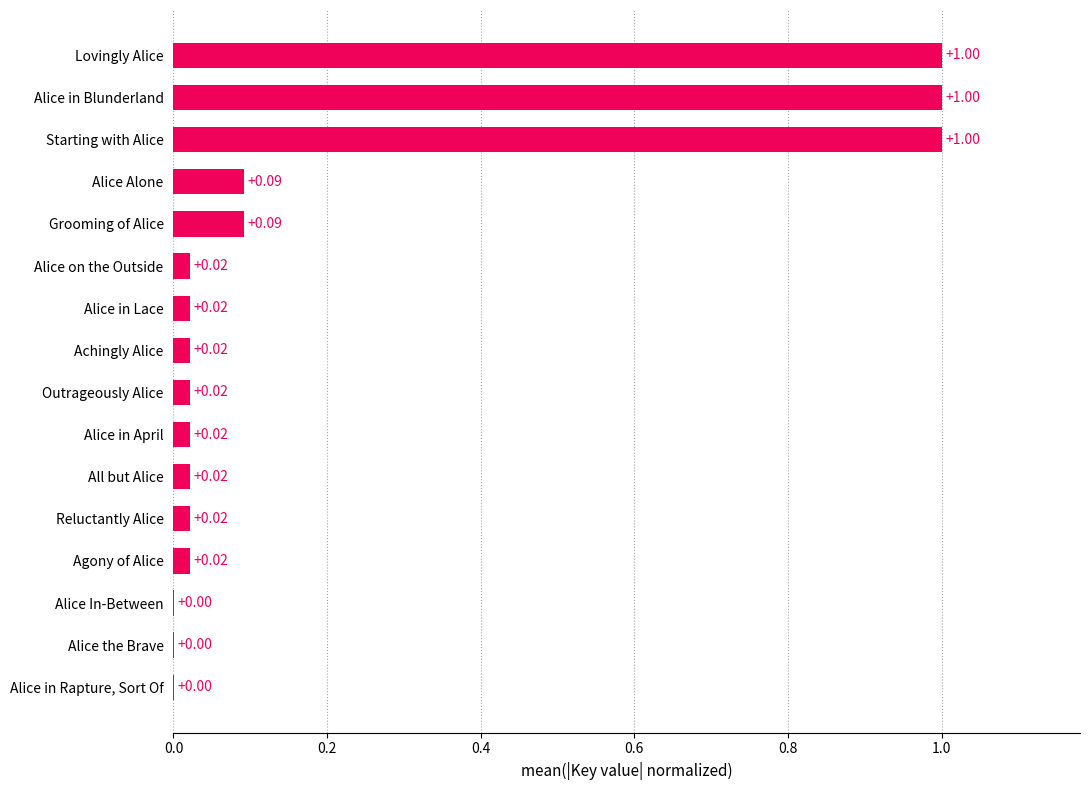

What is the sum of the values at Alice on the Outside and Lovingly Alice?

1.0